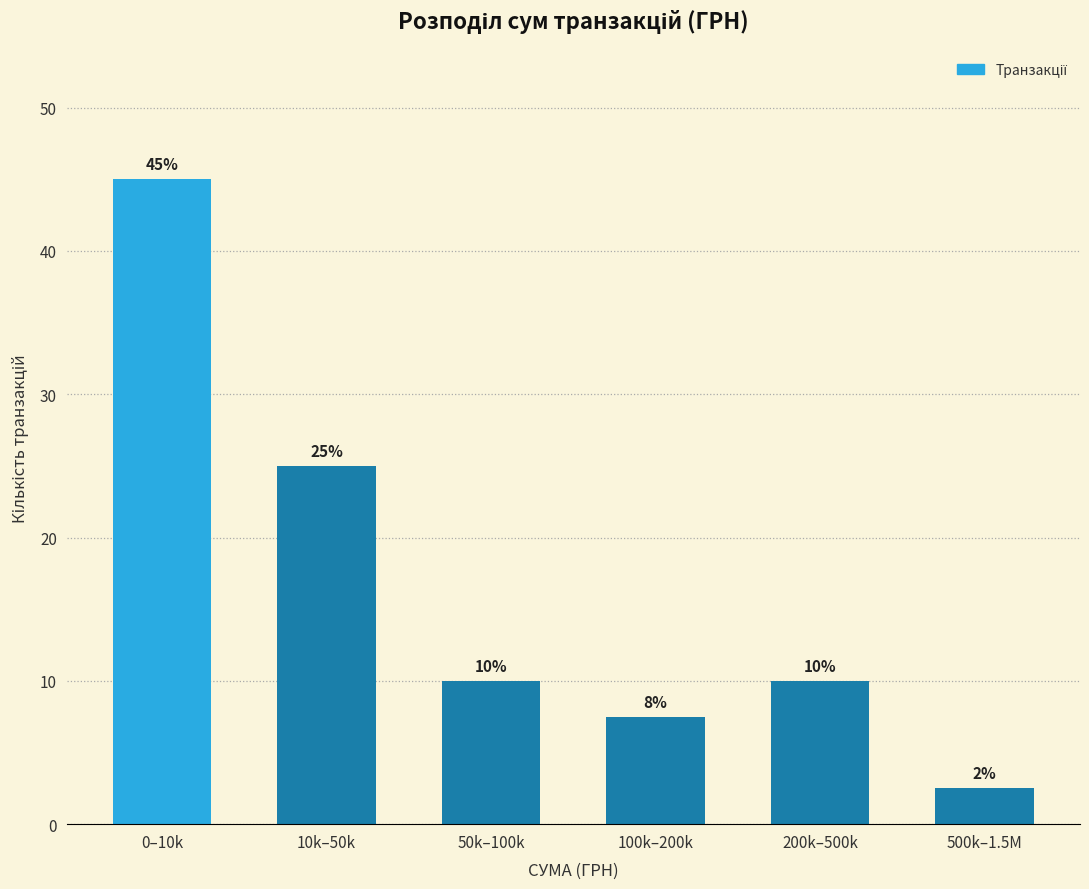

At which label is the value closest to 23?

10k–50k